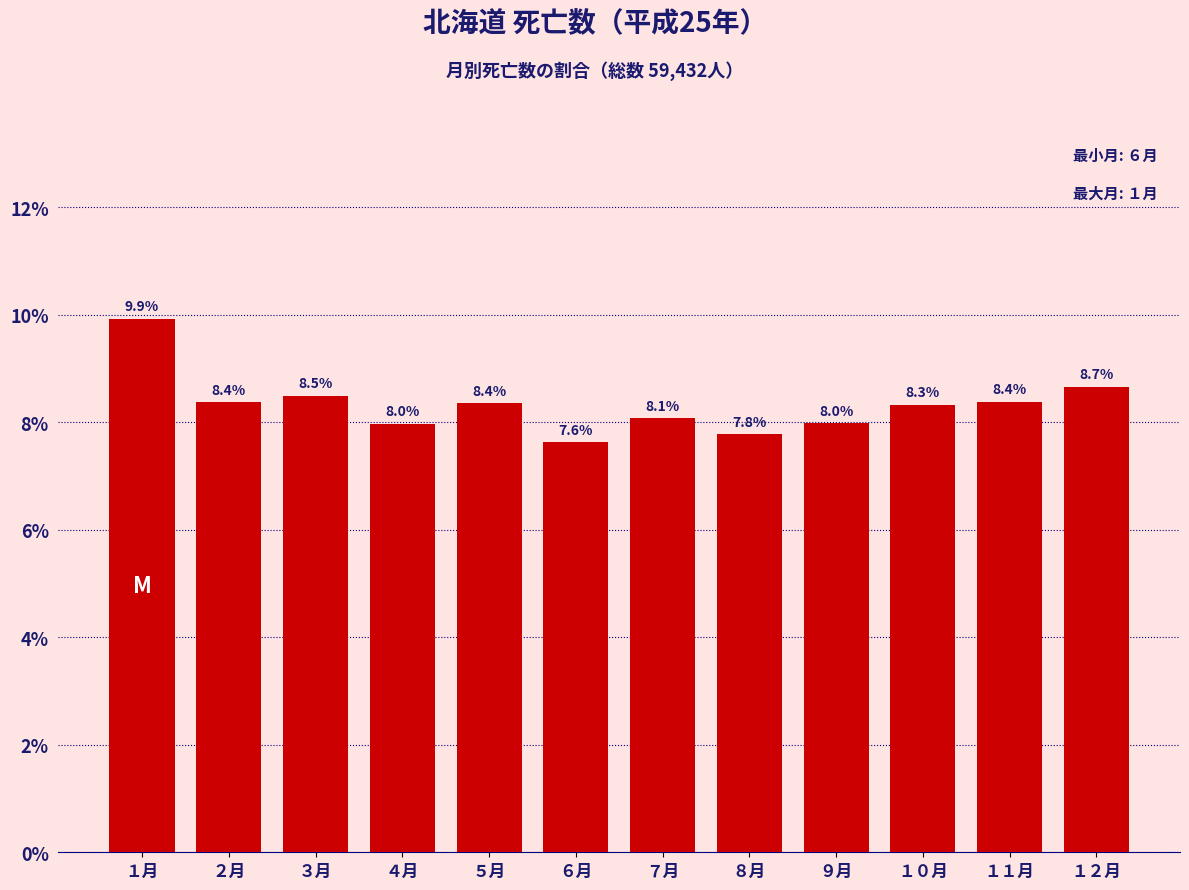

Reading left to right, extract all data points from this chart.

１月=9.9	２月=8.4	３月=8.5	４月=8.0	５月=8.4	６月=7.6	７月=8.1	８月=7.8	９月=8.0	１０月=8.3	１１月=8.4	１２月=8.7